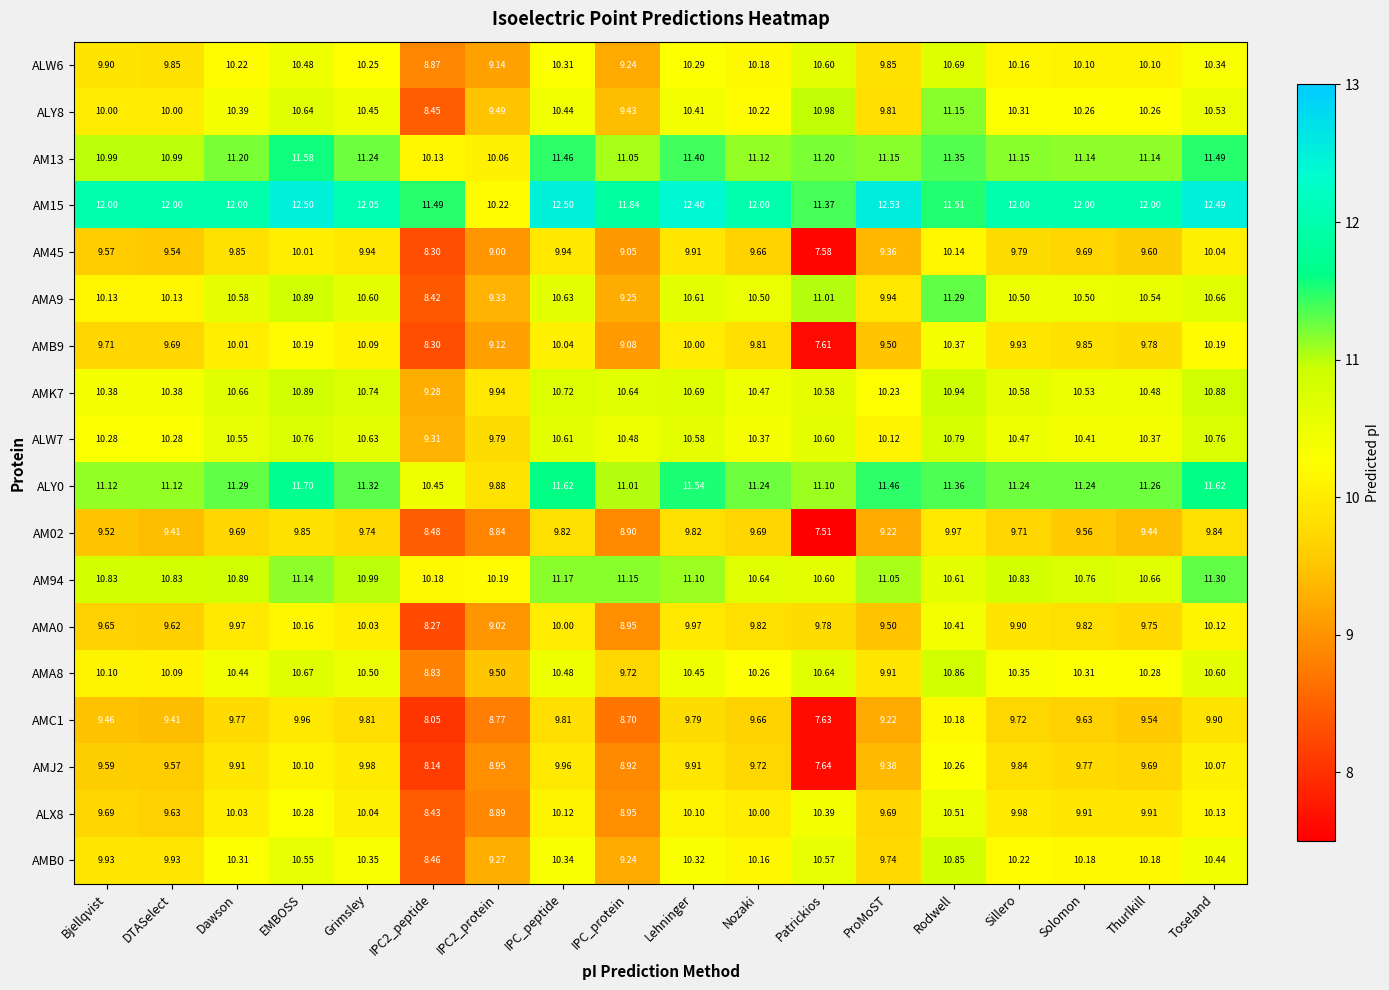

At which category does the chart reach its minimum across all series?

Patrickios